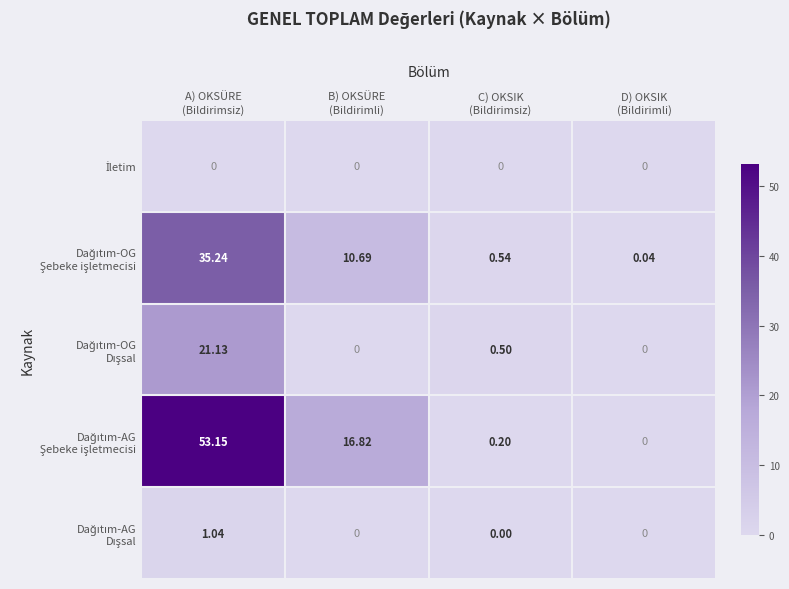

How many series are shown in this chart?

5